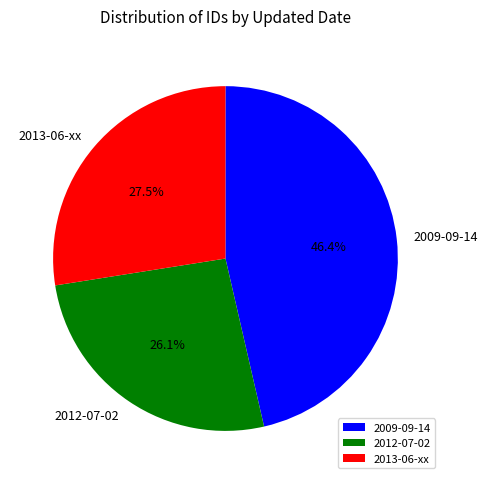

Does 2009-09-14 account for over 50% of the chart?

No